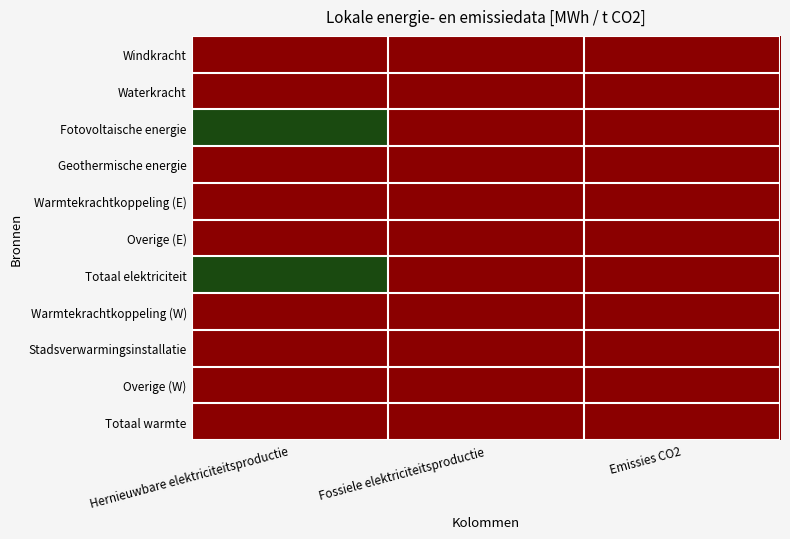

Reading left to right, extract all data points from this chart.

Windkracht: Hernieuwbare elektriciteitsproductie=0.0	Fossiele elektriciteitsproductie=0.0	Emissies CO2=0.0
Waterkracht: Hernieuwbare elektriciteitsproductie=0.0	Fossiele elektriciteitsproductie=0.0	Emissies CO2=0.0
Fotovoltaische energie: Hernieuwbare elektriciteitsproductie=2680.2	Fossiele elektriciteitsproductie=0.0	Emissies CO2=0.0
Geothermische energie: Hernieuwbare elektriciteitsproductie=0.0	Fossiele elektriciteitsproductie=0.0	Emissies CO2=0.0
Warmtekrachtkoppeling (E): Hernieuwbare elektriciteitsproductie=0.0	Fossiele elektriciteitsproductie=0.0	Emissies CO2=0.0
Overige (E): Hernieuwbare elektriciteitsproductie=0.0	Fossiele elektriciteitsproductie=0.0	Emissies CO2=0.0
Totaal elektriciteit: Hernieuwbare elektriciteitsproductie=2680.2	Fossiele elektriciteitsproductie=0.0	Emissies CO2=0.0
Warmtekrachtkoppeling (W): Hernieuwbare elektriciteitsproductie=0.0	Fossiele elektriciteitsproductie=0.0	Emissies CO2=0.0
Stadsverwarmingsinstallatie: Hernieuwbare elektriciteitsproductie=0.0	Fossiele elektriciteitsproductie=0.0	Emissies CO2=0.0
Overige (W): Hernieuwbare elektriciteitsproductie=0.0	Fossiele elektriciteitsproductie=0.0	Emissies CO2=0.0
Totaal warmte: Hernieuwbare elektriciteitsproductie=0.0	Fossiele elektriciteitsproductie=0.0	Emissies CO2=0.0